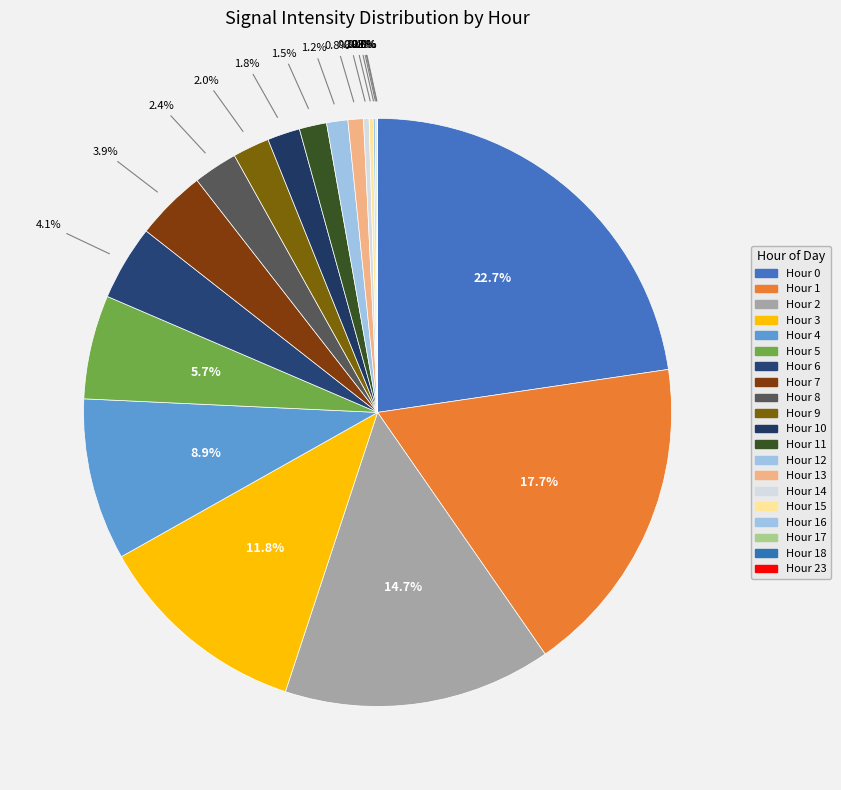

Is there a majority slice in this chart?

No